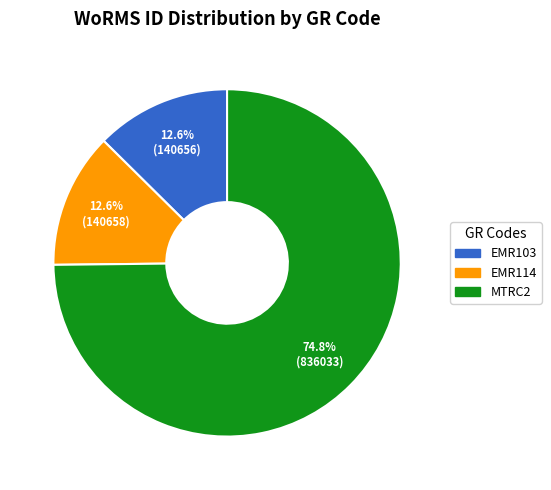

How many segments does this pie chart have?

3